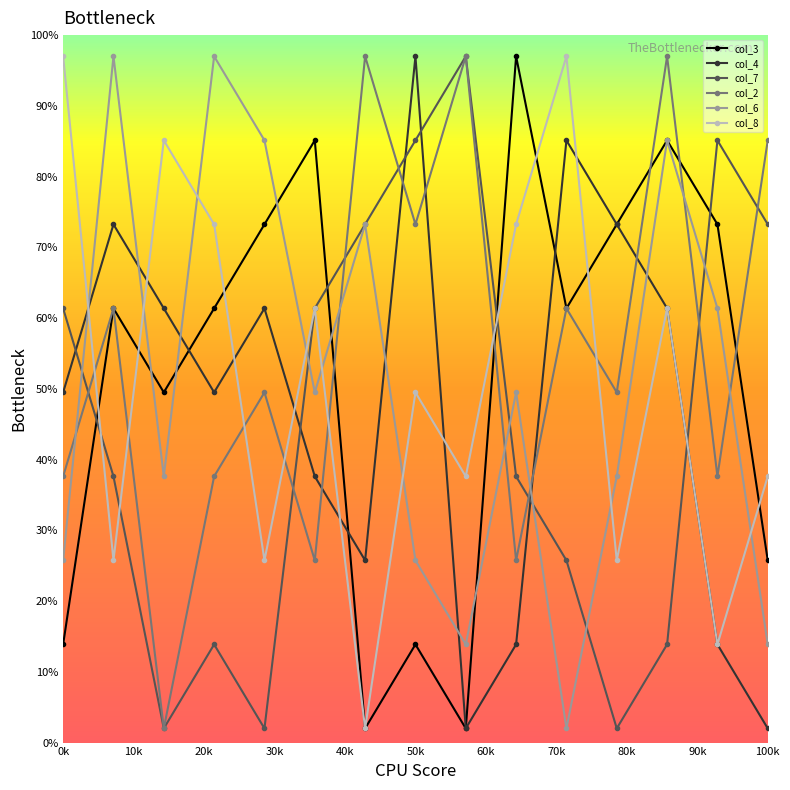

True or false: col_8 has more than 1 points higher than both neighbors.

True